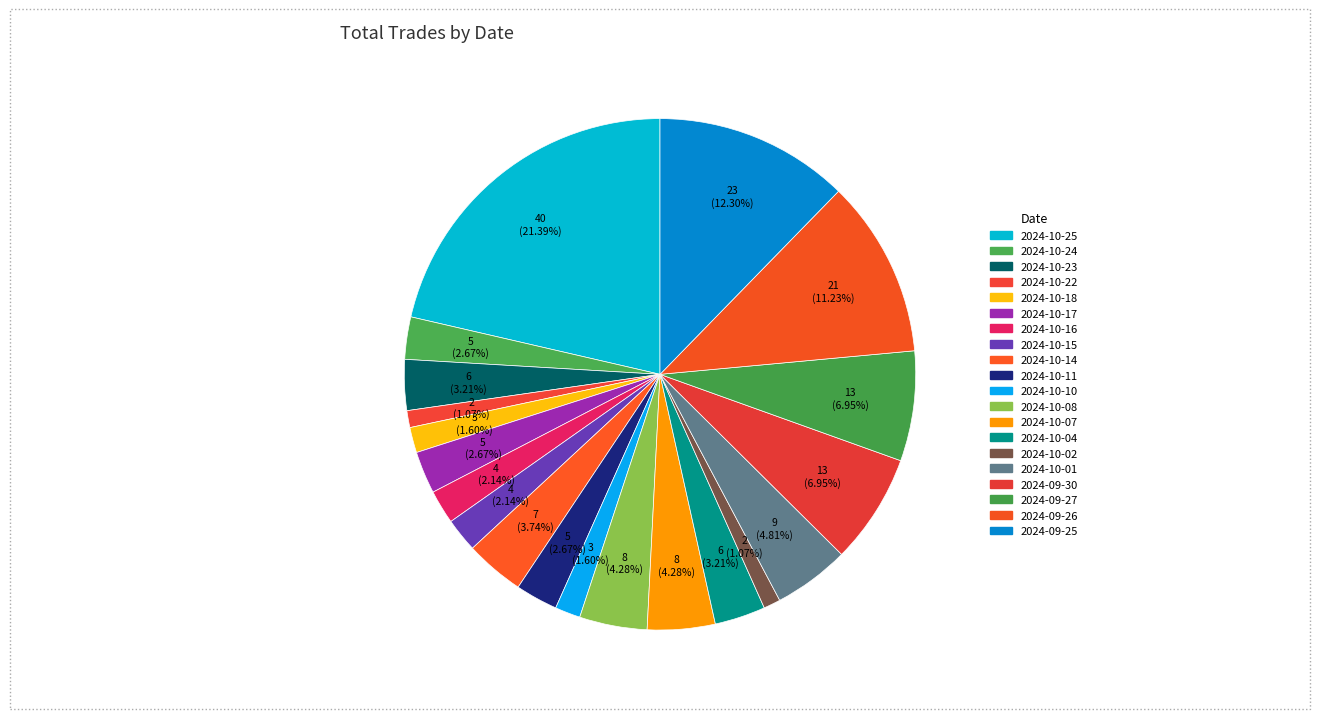

To the nearest percent, what is the average slice percentage?

5%